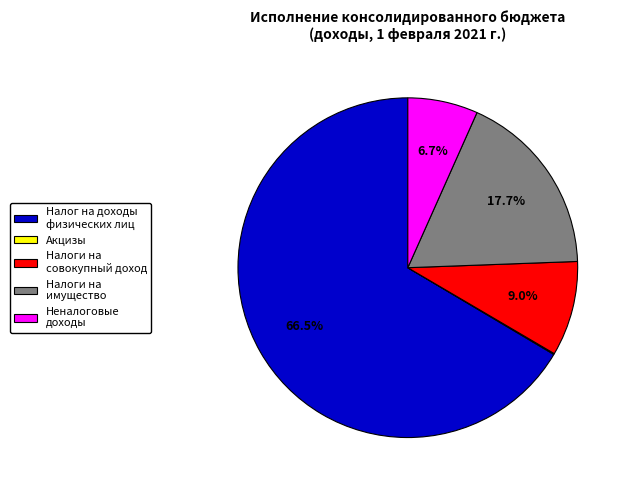

Does any single category account for the majority?

Yes